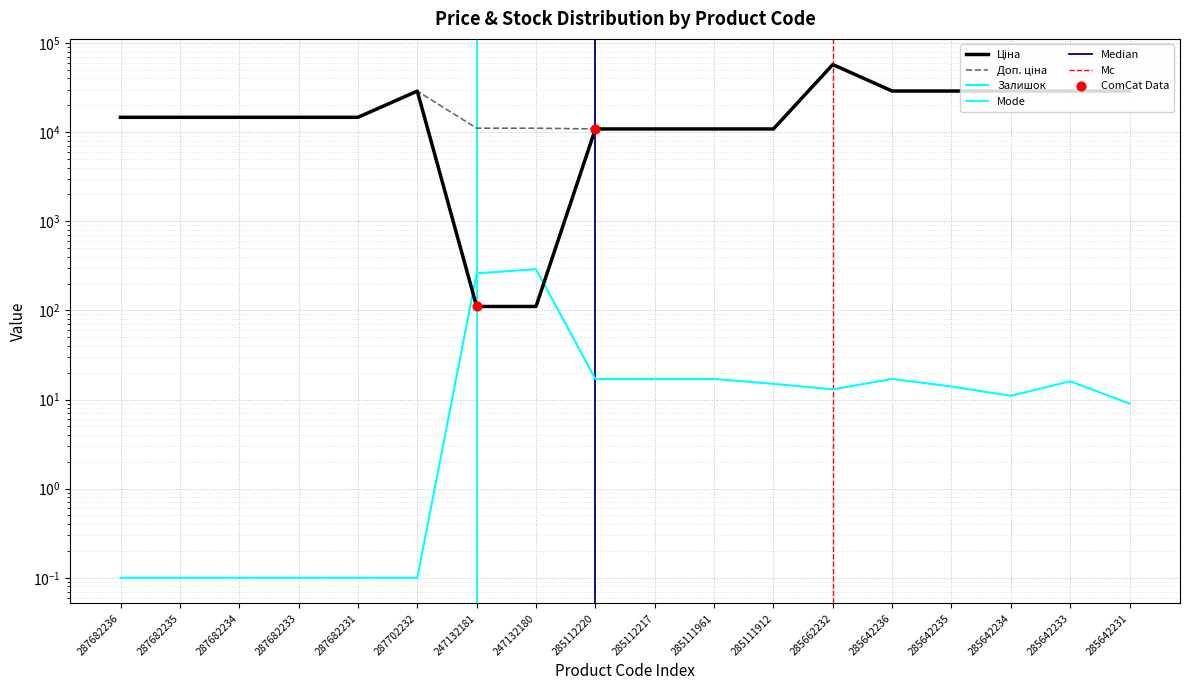

Which series has the widest spread of Y values?

Ціна